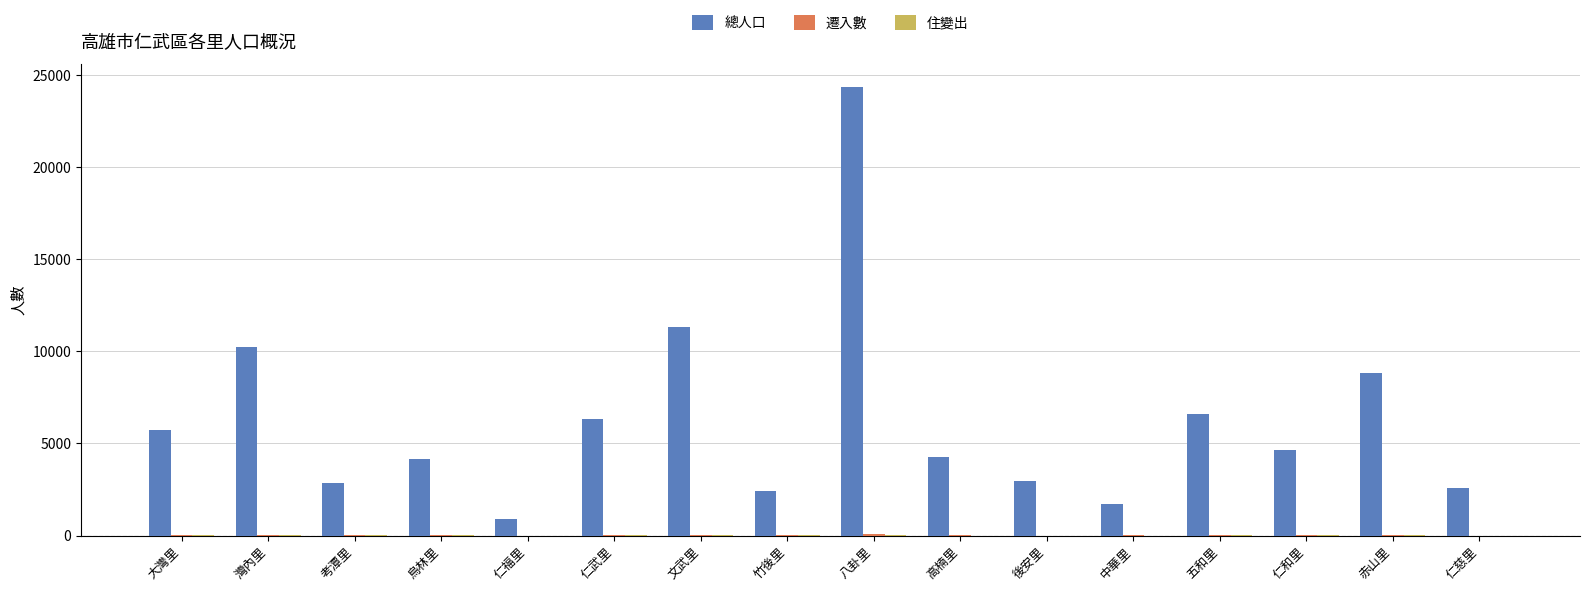

The 總人口 series shows 3725 at 考潭里. True or false?

False